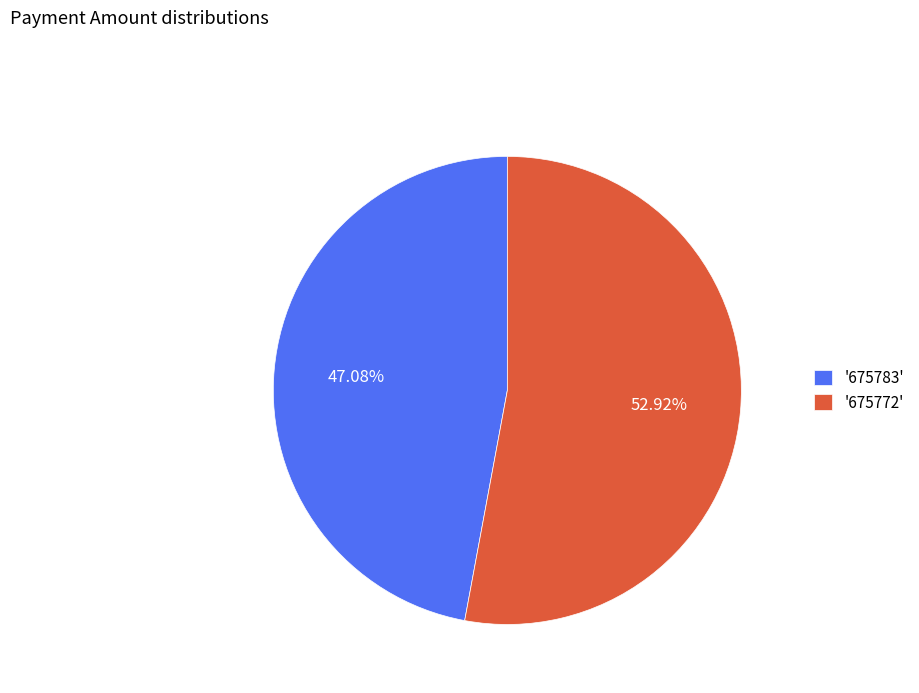

Does '675783' account for over 50% of the chart?

No